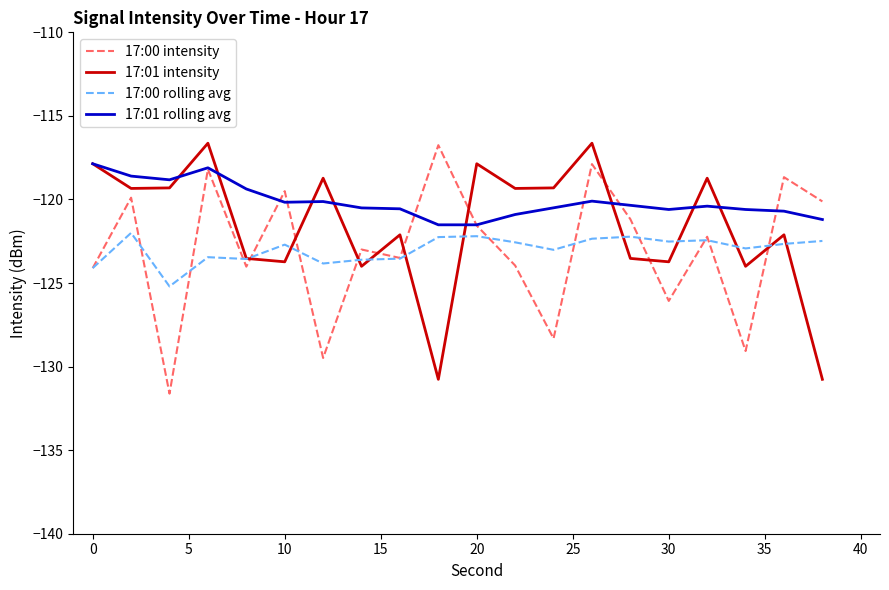

Which series has the largest total across all categories?

17:01 rolling avg